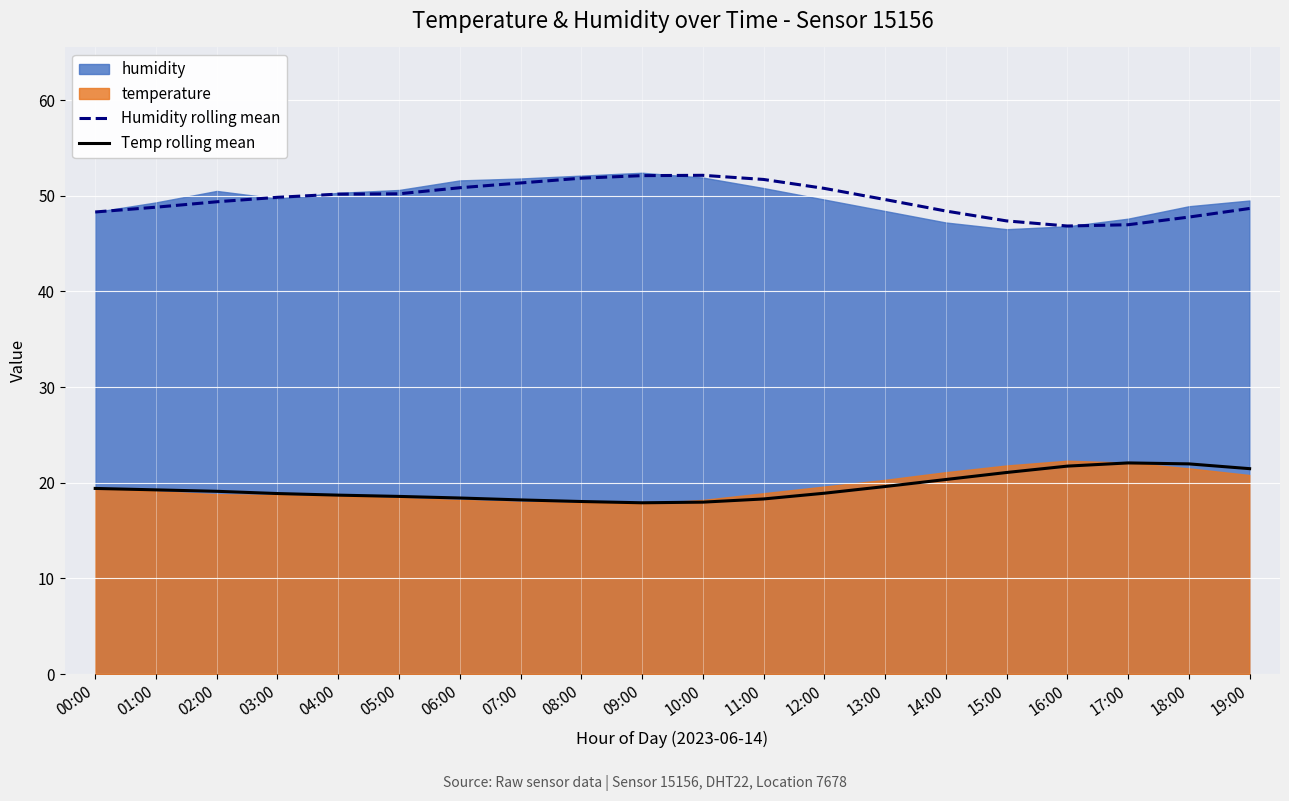

Where is Temp rolling mean nearest to the value 19?

02:00